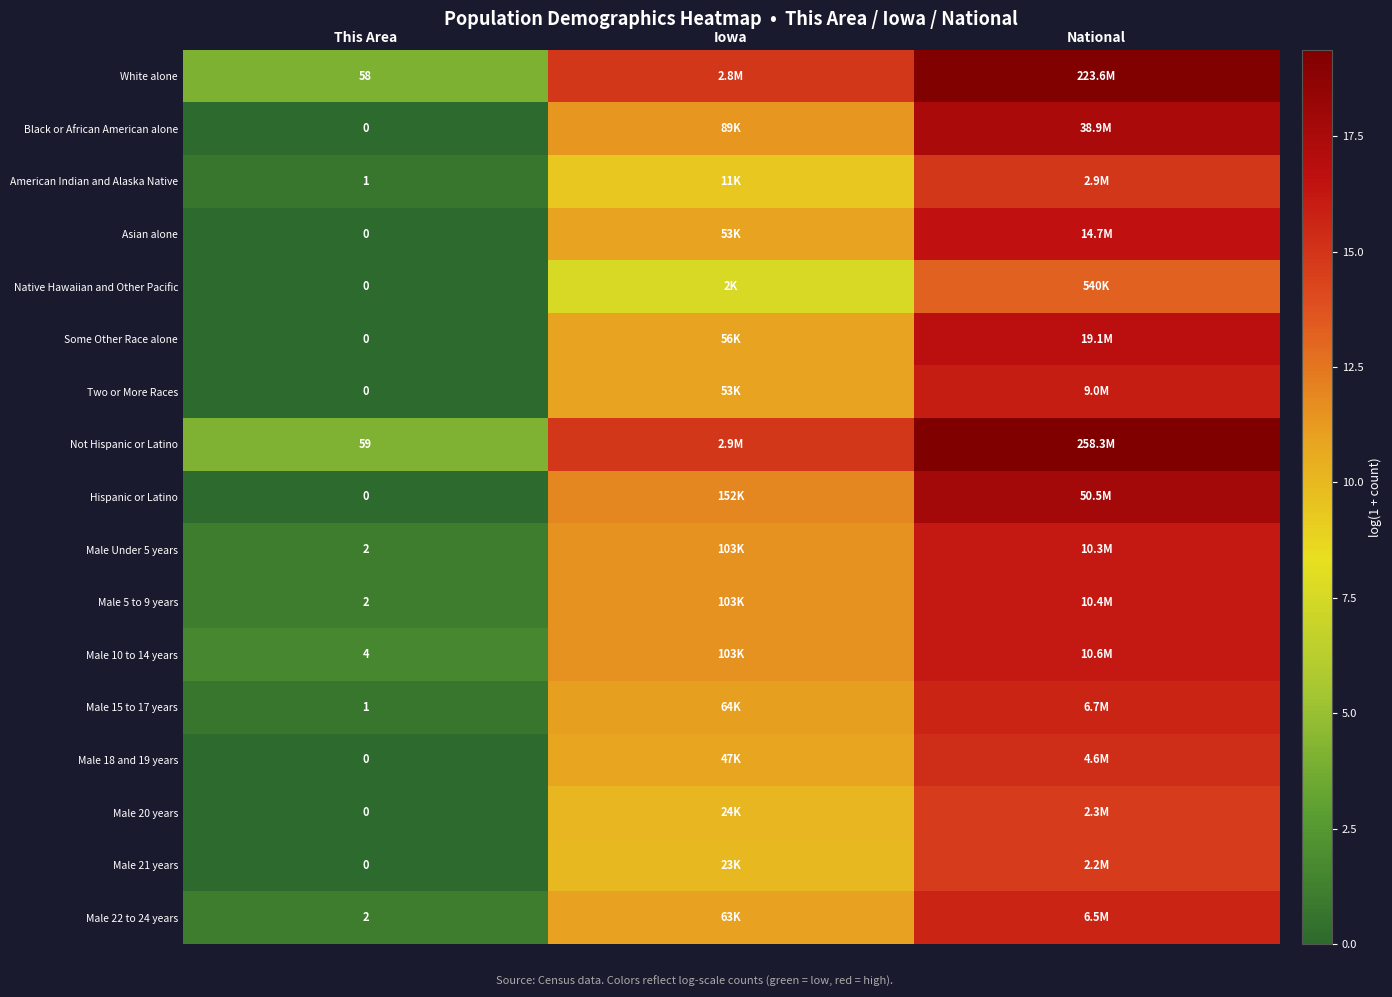

Is it true that Not Hispanic or Latino equals 6.7 at This Area?

False